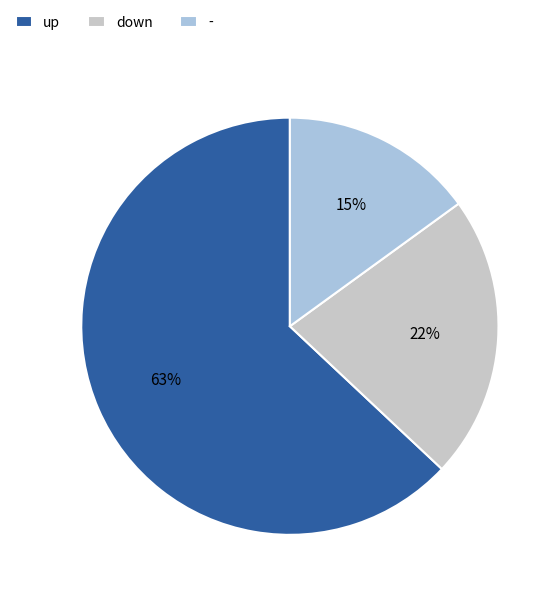

Rank the categories by value from lowest to highest.

-, down, up